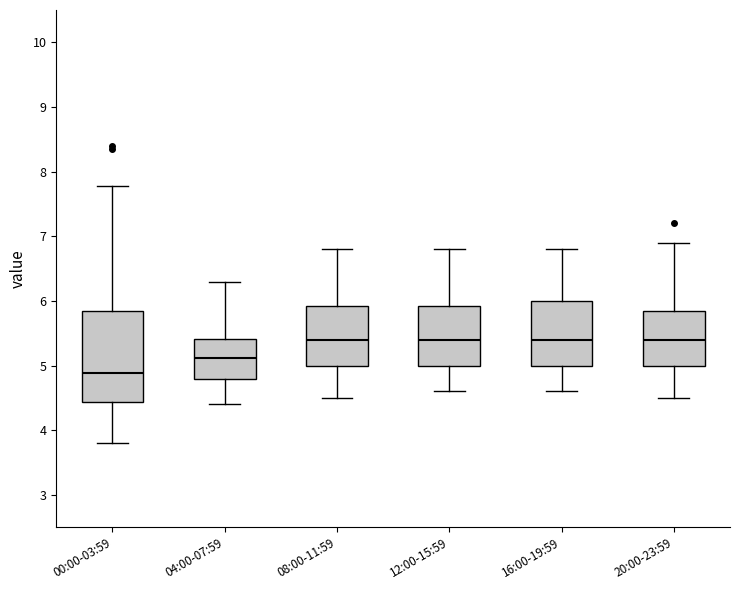

Reading left to right, read every box against the y-axis: the position of its median line, the range the box covers, and the ends of its whiskers. The values are not printed on the chart, so give them approximately, as read against the axis.

00:00-03:59: median 4.9, box 4.4 to 5.8, whiskers 3.8 to 7.8
04:00-07:59: median 5.1, box 4.8 to 5.4, whiskers 4.4 to 6.3
08:00-11:59: median 5.4, box 5.0 to 5.9, whiskers 4.5 to 6.8
12:00-15:59: median 5.4, box 5.0 to 5.9, whiskers 4.6 to 6.8
16:00-19:59: median 5.4, box 5.0 to 6.0, whiskers 4.6 to 6.8
20:00-23:59: median 5.4, box 5.0 to 5.9, whiskers 4.5 to 6.9